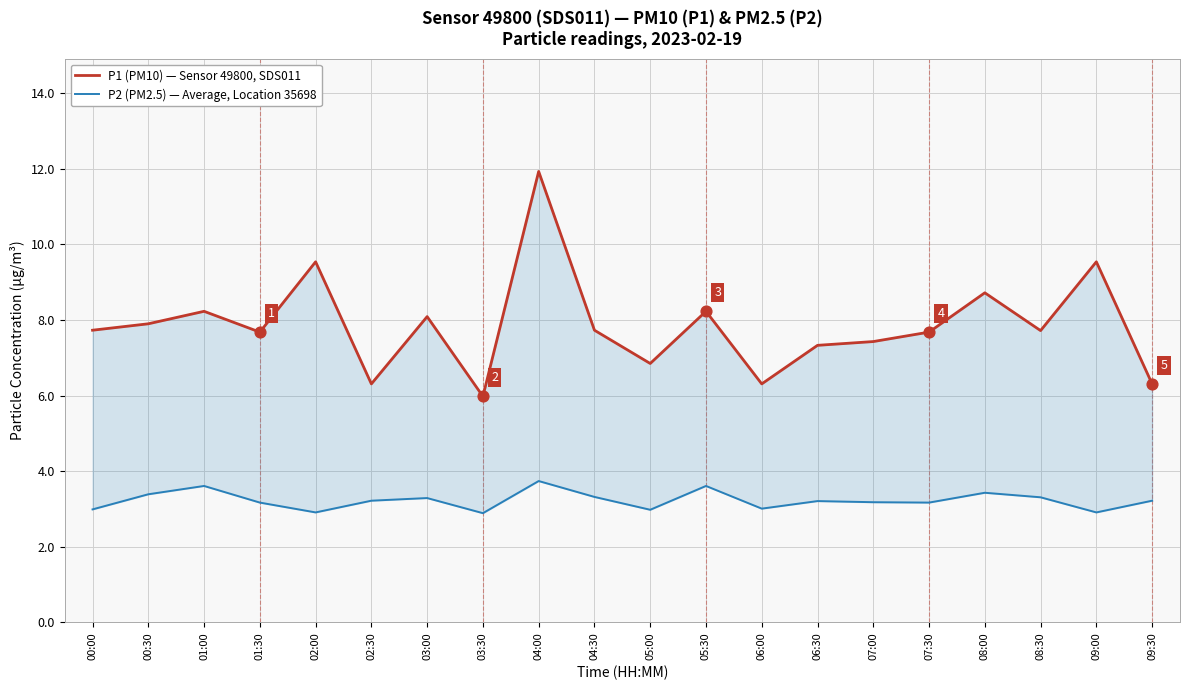

At which category is the sum across all series the highest?

04:00